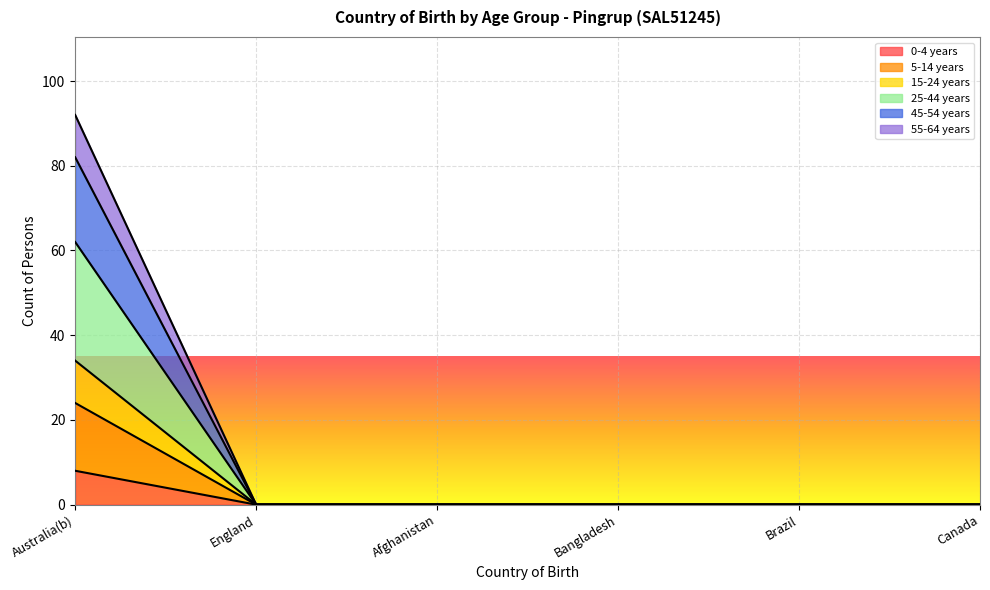

What position from the left is Australia(b)?

1